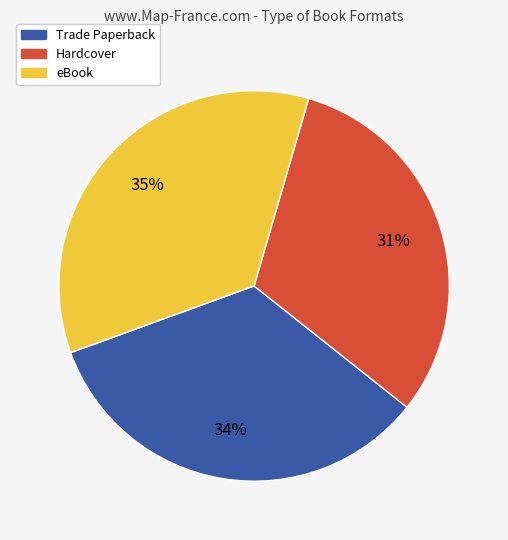

Does any single category account for the majority?

No